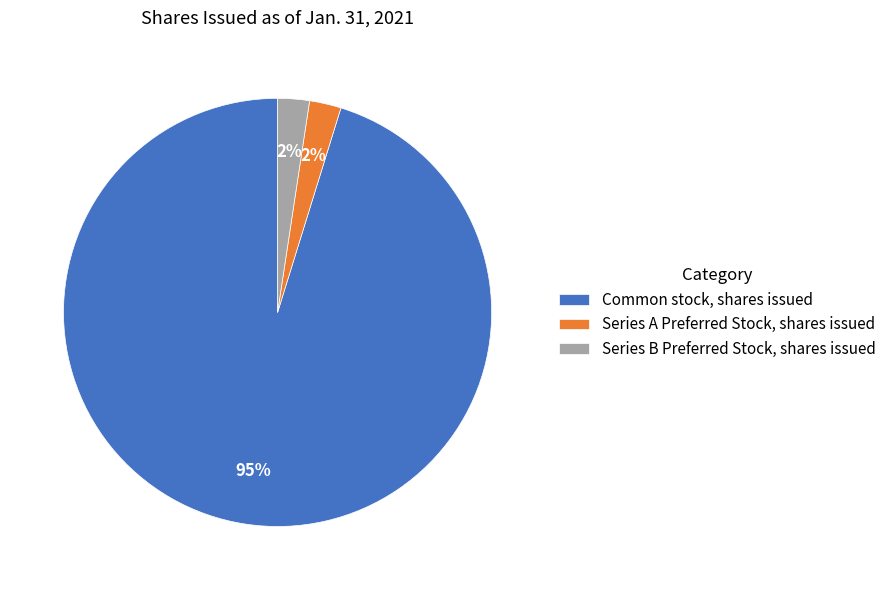

Is Series A Preferred Stock, shares issued the majority of the pie?

No